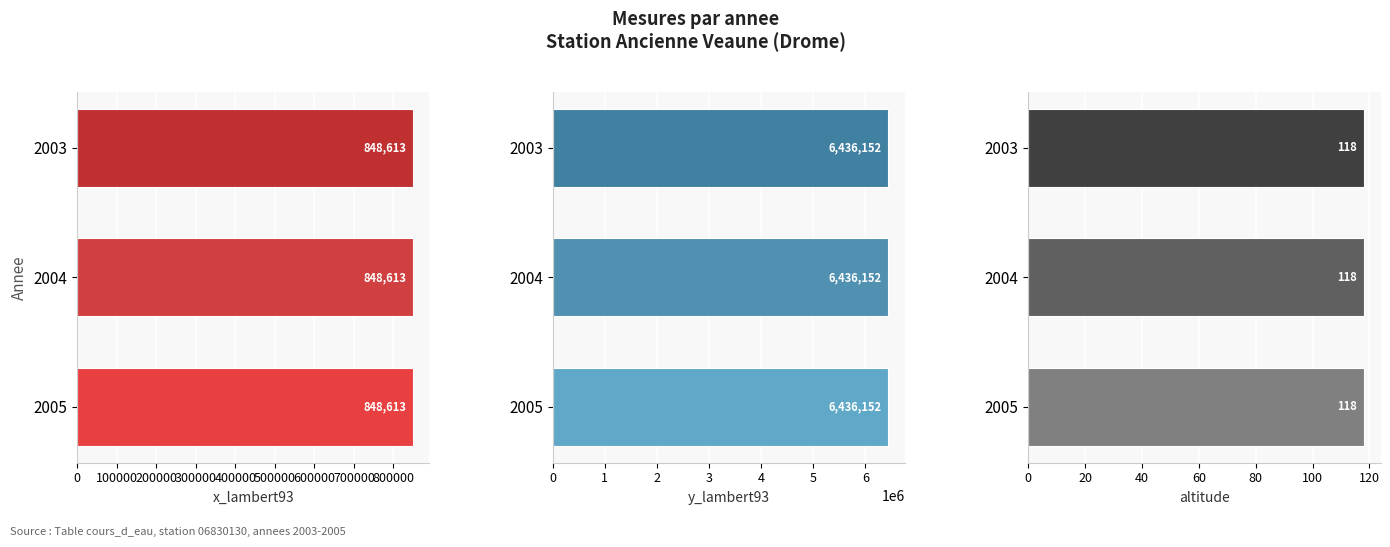

Reading left to right, transcribe all the data shown in this chart.

x_lambert93: 2005=848613	2004=848613	2003=848613
y_lambert93: 2005=6436152	2004=6436152	2003=6436152
altitude: 2005=118	2004=118	2003=118